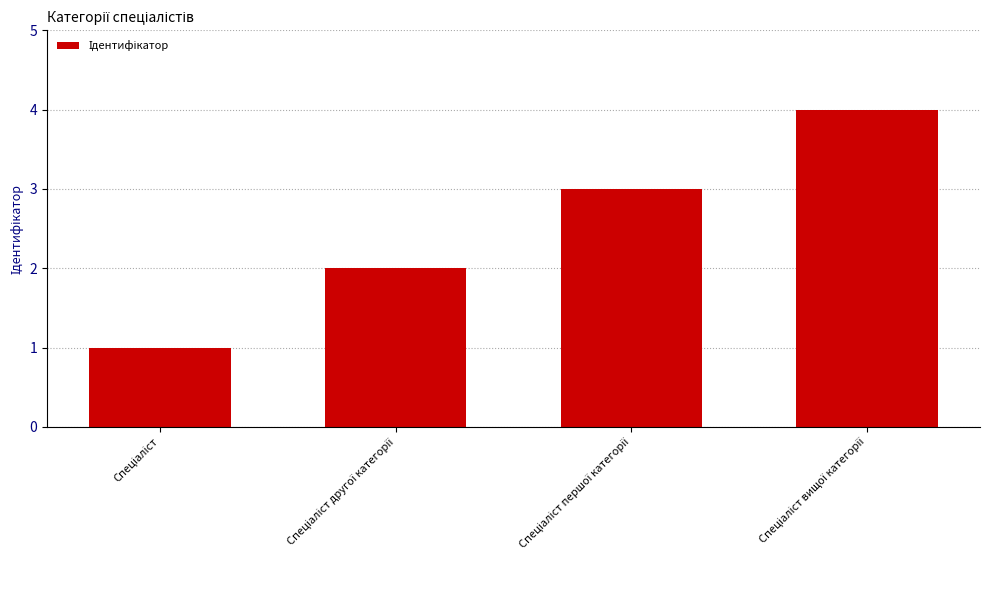

What is the sum of all values?

10